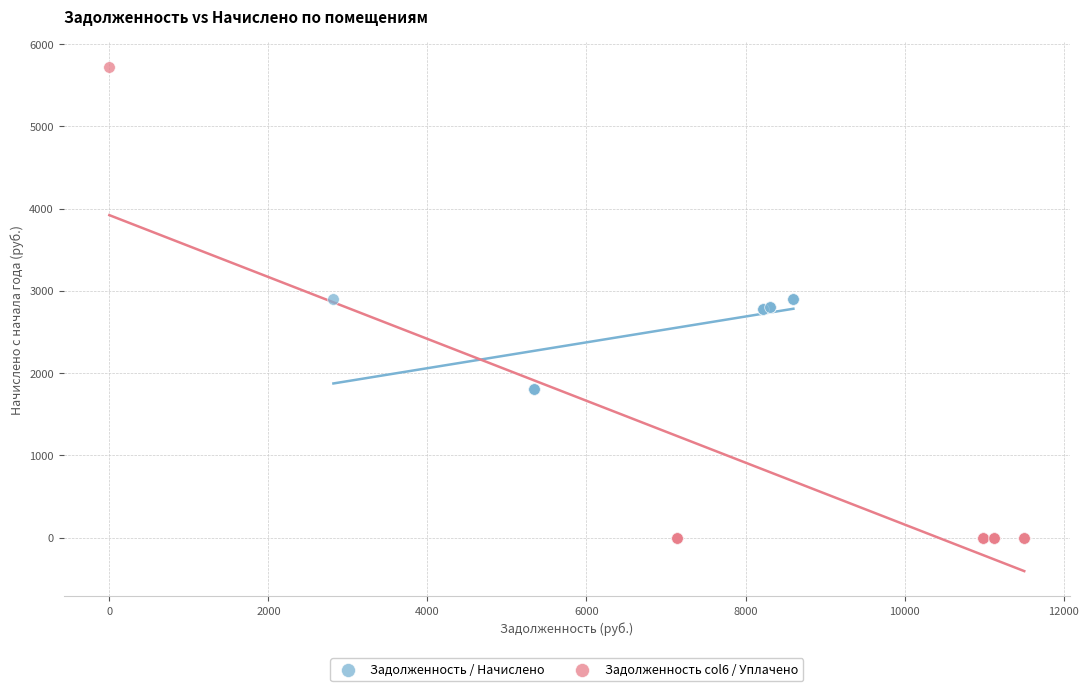

Which series has the largest Y range (max minus min)?

Задолженность col6 / Уплачено